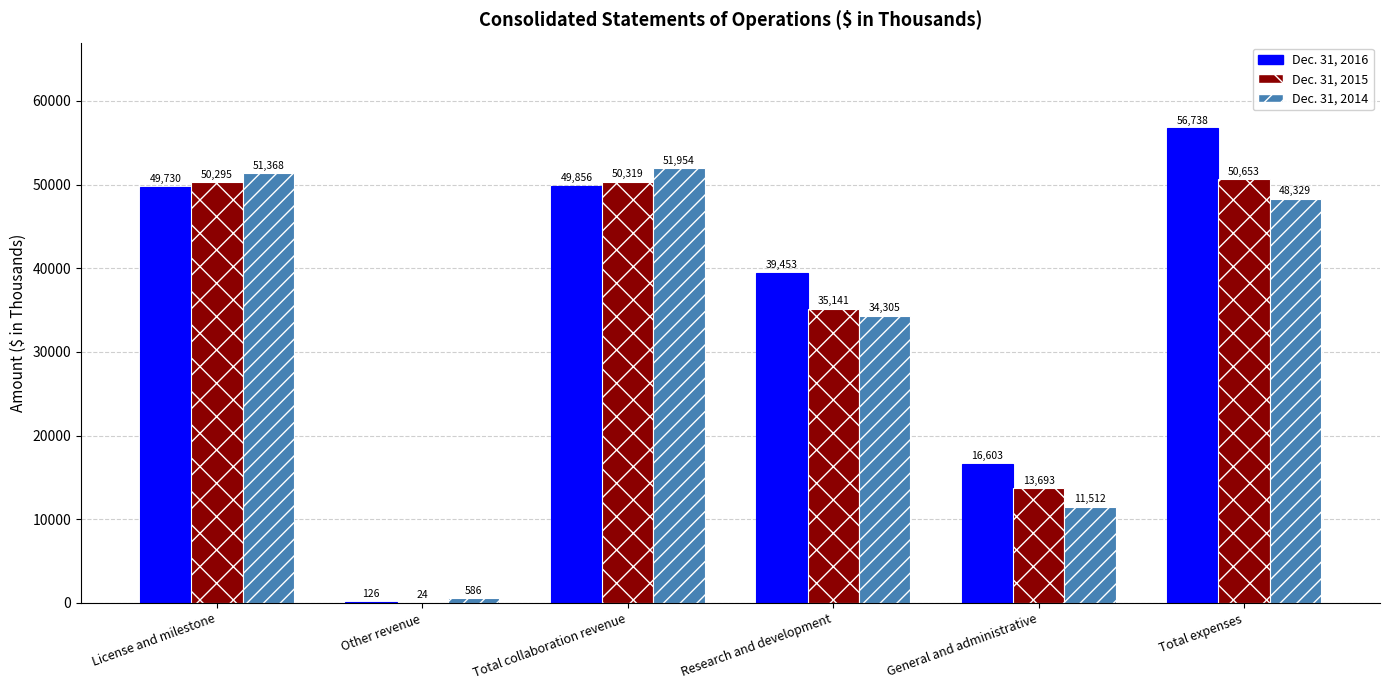

Does the chart contain stacked bars?

No